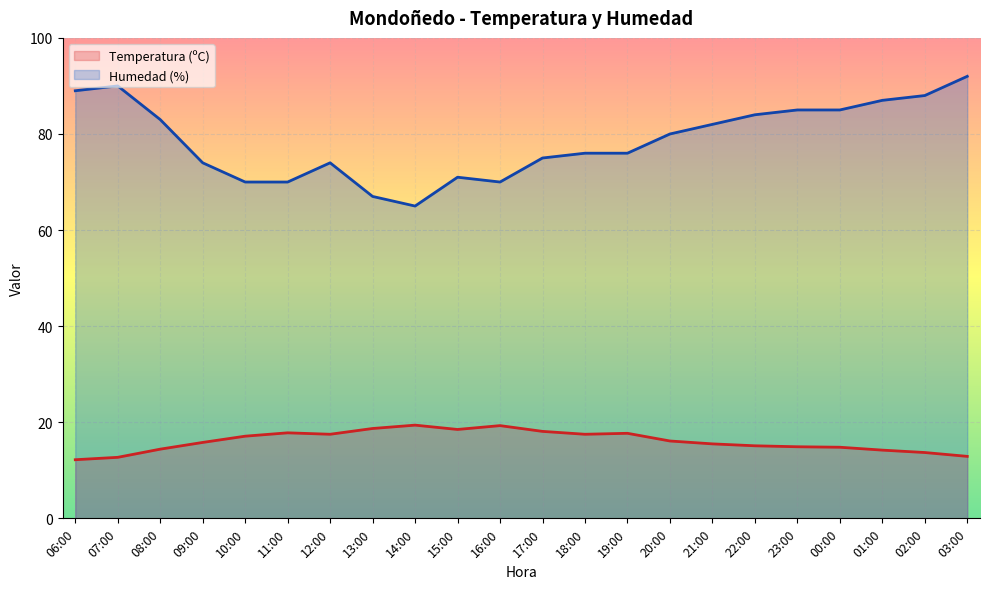

What is the difference between the maximum and second lowest values in the Temperatura (ºC) series?

6.7